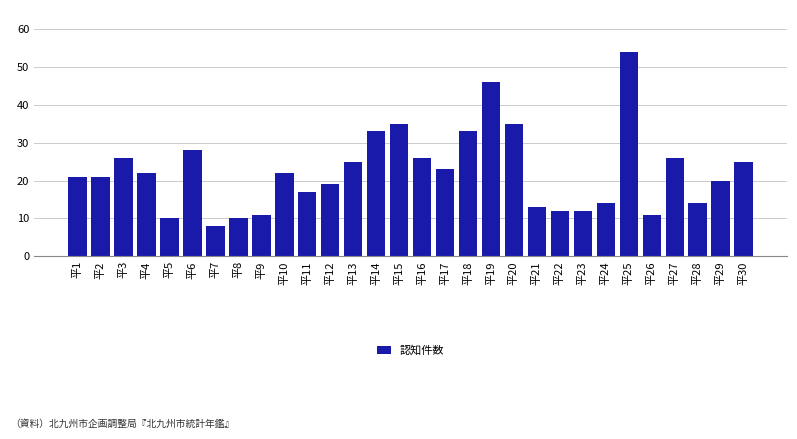

Reading left to right, extract all data points from this chart.

平1=21	平2=21	平3=26	平4=22	平5=10	平6=28	平7=8	平8=10	平9=11	平10=22	平11=17	平12=19	平13=25	平14=33	平15=35	平16=26	平17=23	平18=33	平19=46	平20=35	平21=13	平22=12	平23=12	平24=14	平25=54	平26=11	平27=26	平28=14	平29=20	平30=25